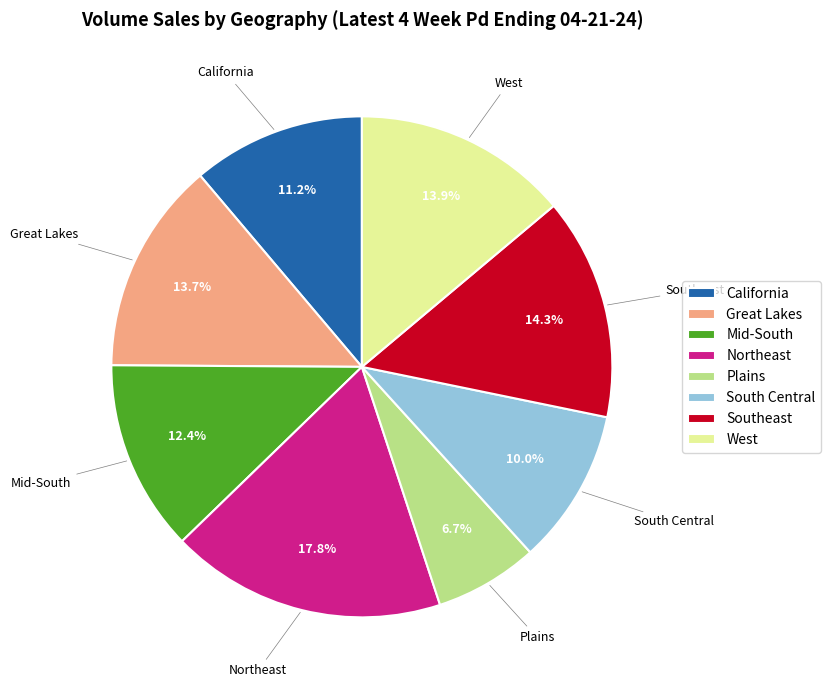

True or false: Great Lakes accounts for 14% of the total.

True